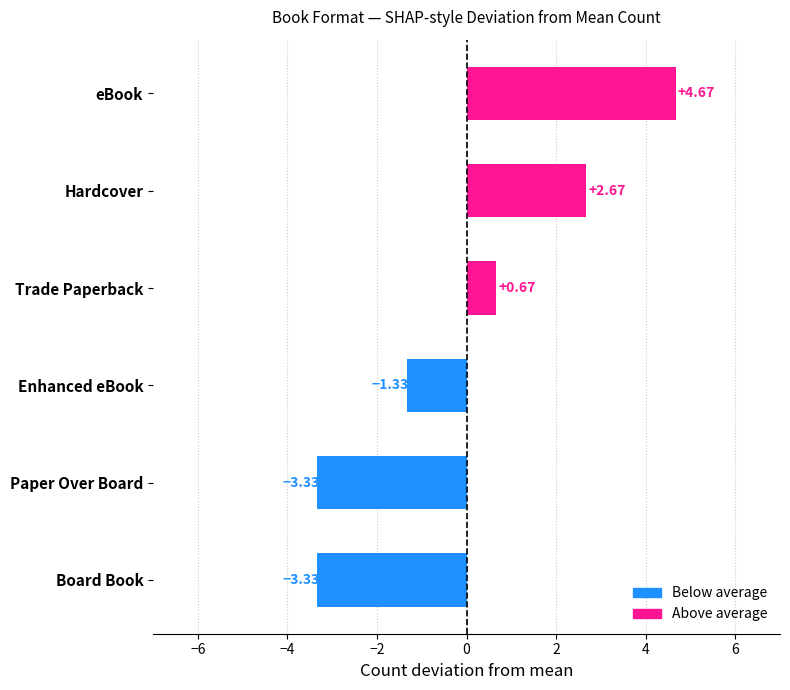

At which category does the chart reach its peak across all series?

eBook